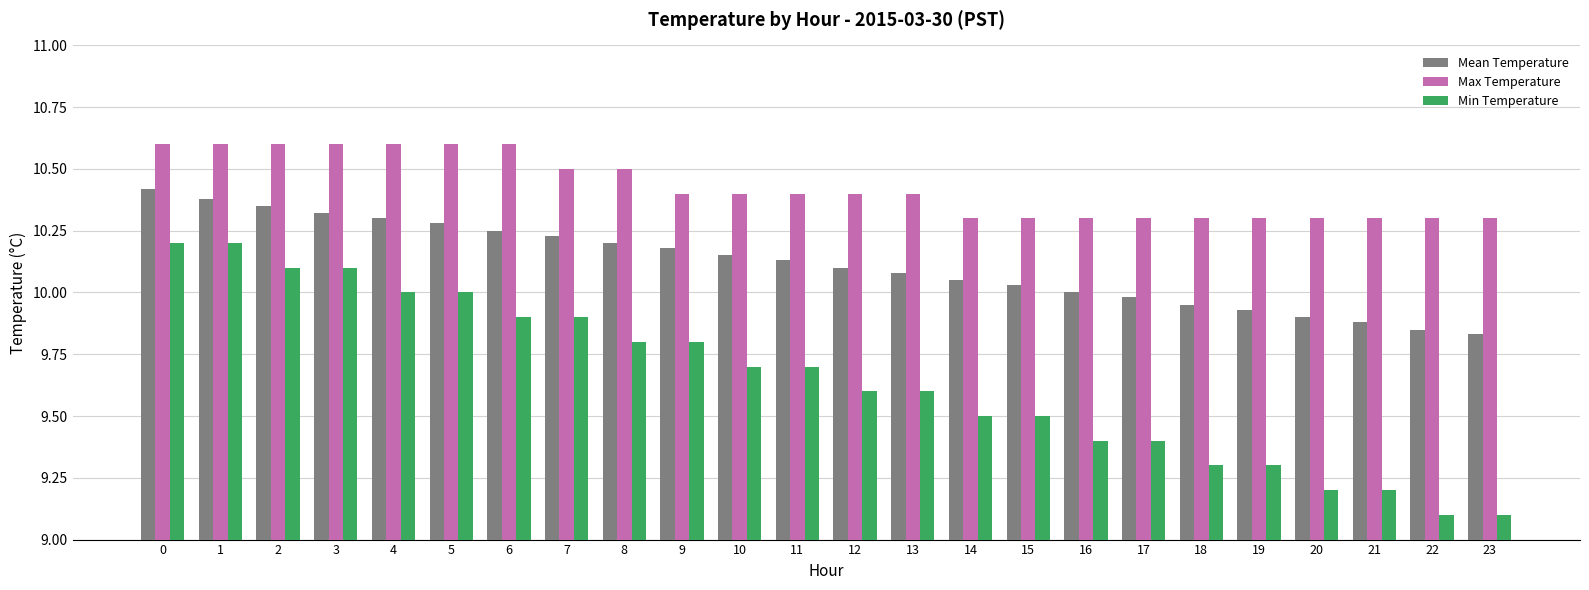

Which series has the largest range (max minus min)?

Min Temperature